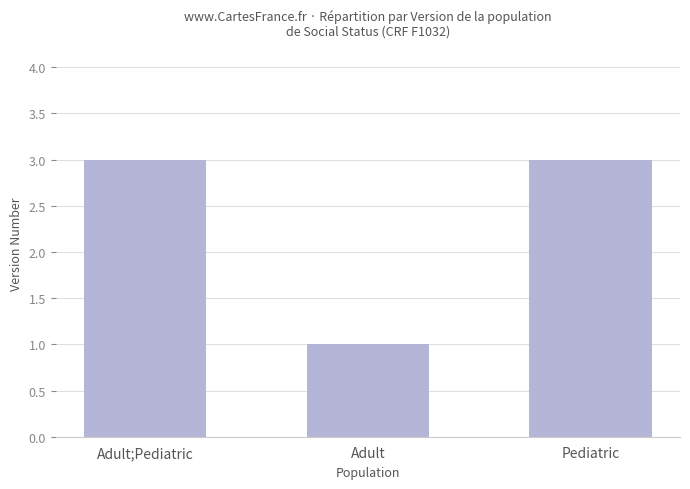

What is the label of the 1st bar from the left?

Adult;Pediatric